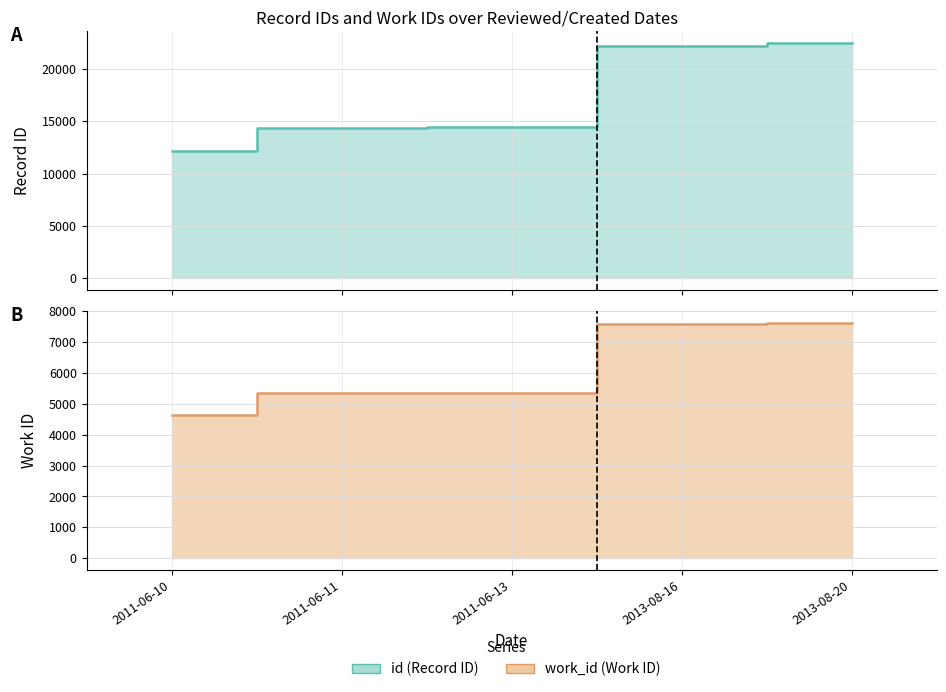

What is the sum of the id values at 2013-08-20 and 2011-06-13?

36930